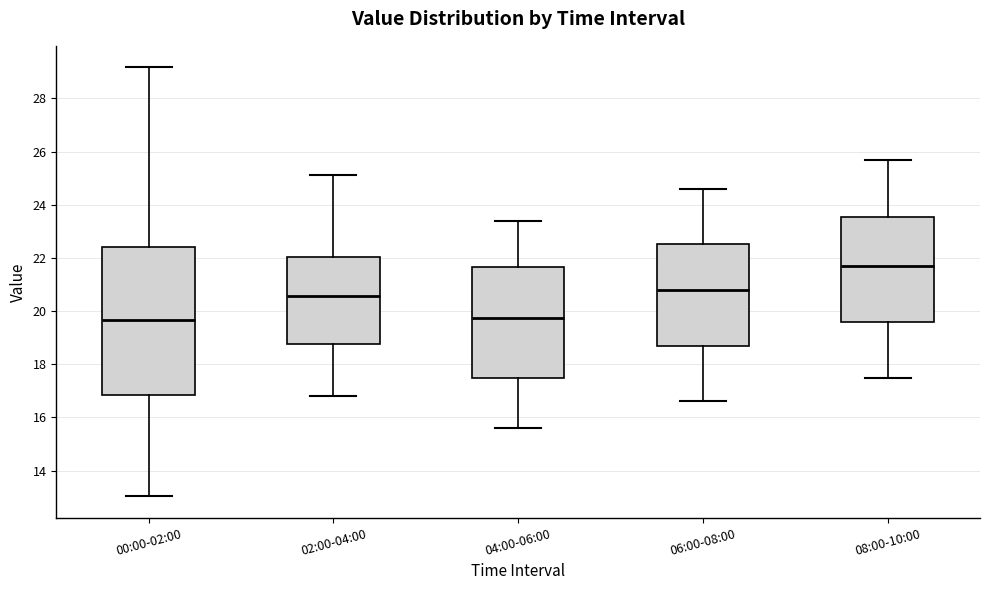

Comparing the boxes themselves (not the whiskers), which one is the tallest?

00:00-02:00